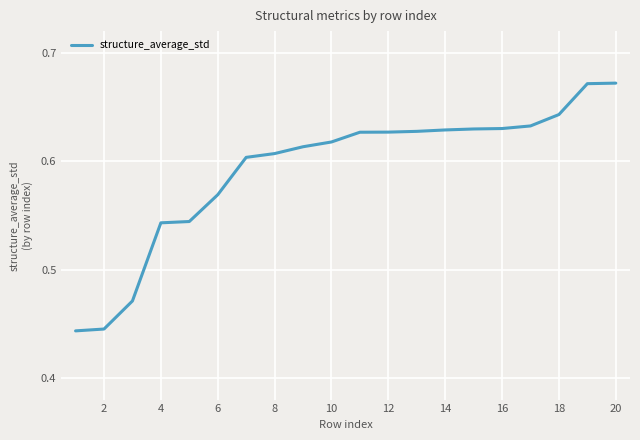

What is the value of the 8th point from the left?

0.6